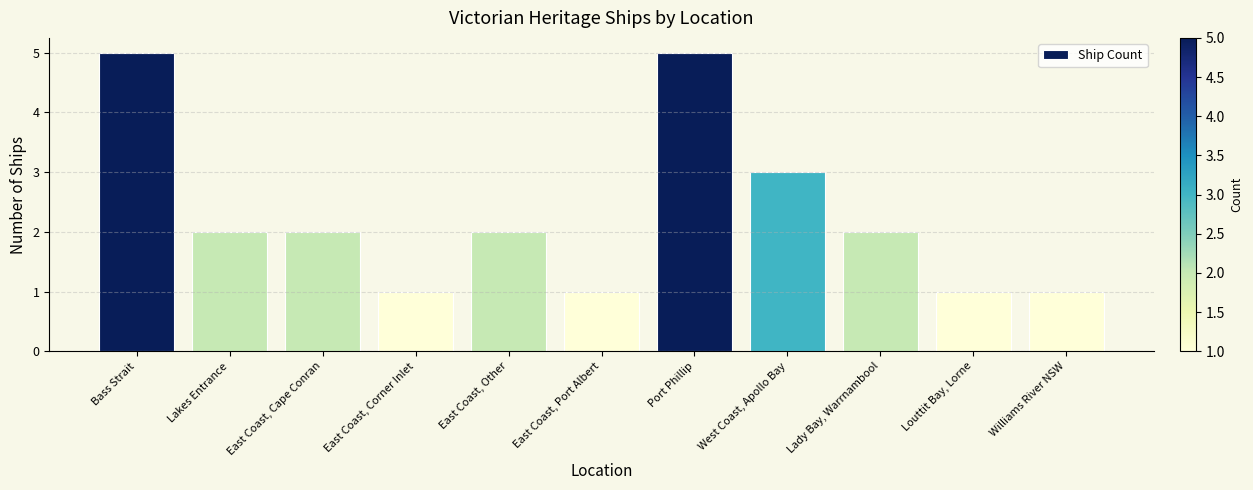

What is the label of the 8th bar from the left?

West Coast, Apollo Bay